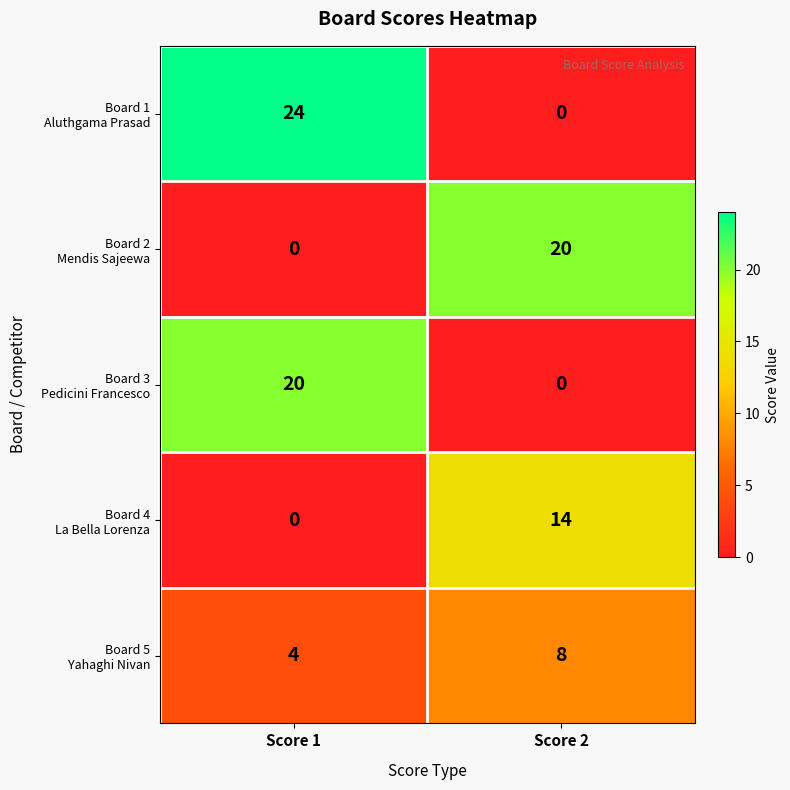

What is the difference between the highest and lowest values at Score 1?

24